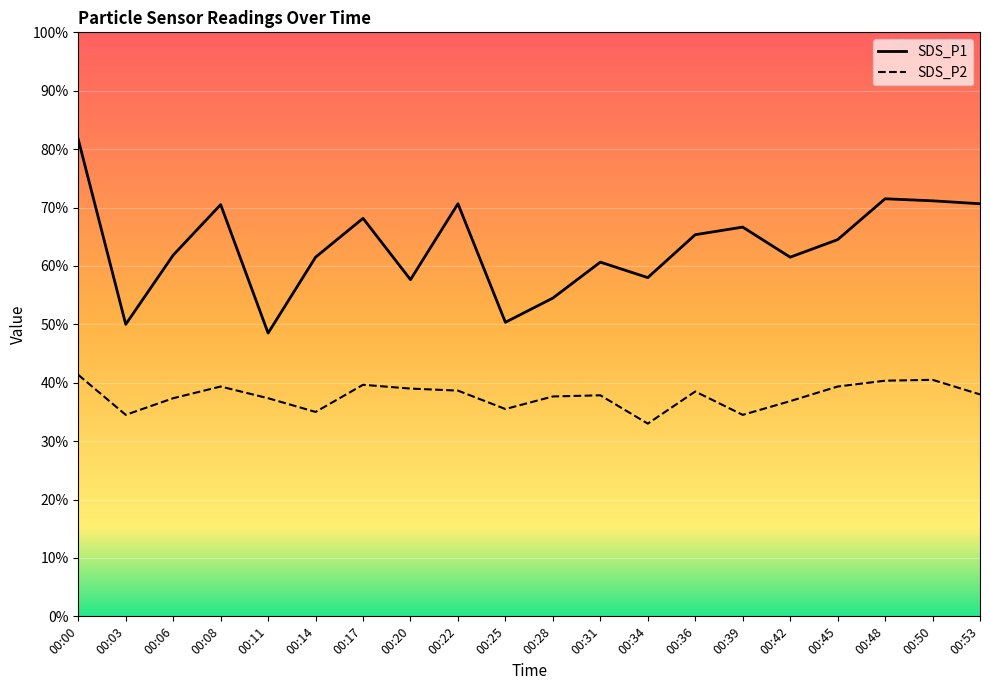

How many values in the SDS_P2 series exceed 7?

16